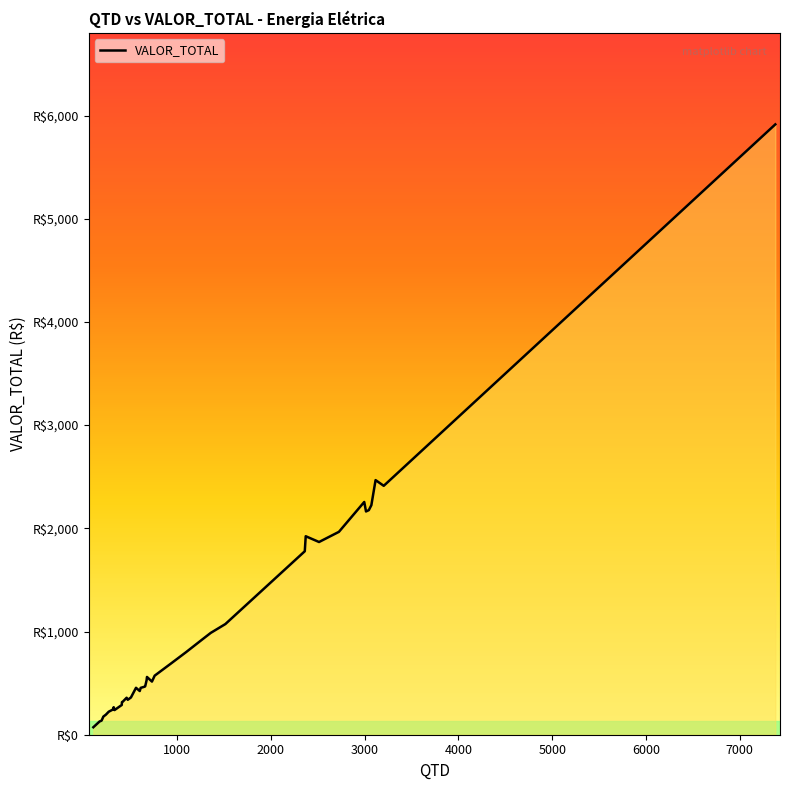

What is the minimum value shown in the chart?

72.5